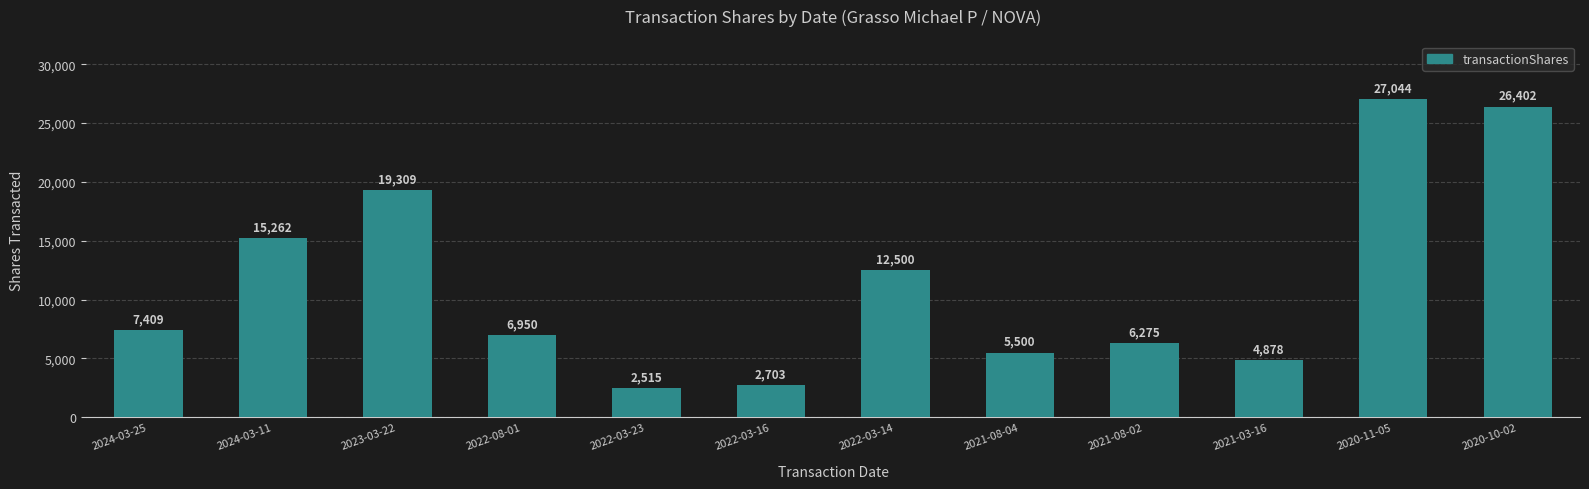

What is the difference between the second highest and second lowest values?

23699